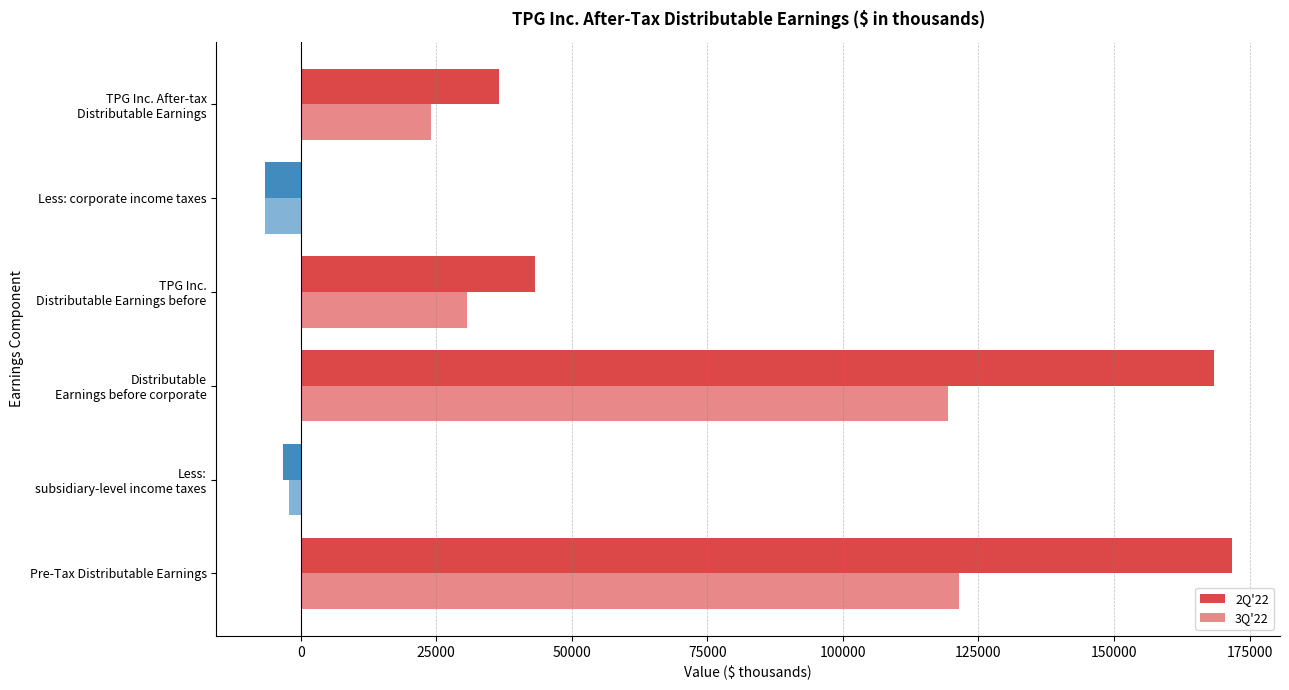

How many values in the 2Q'22 series are below 43227?

3